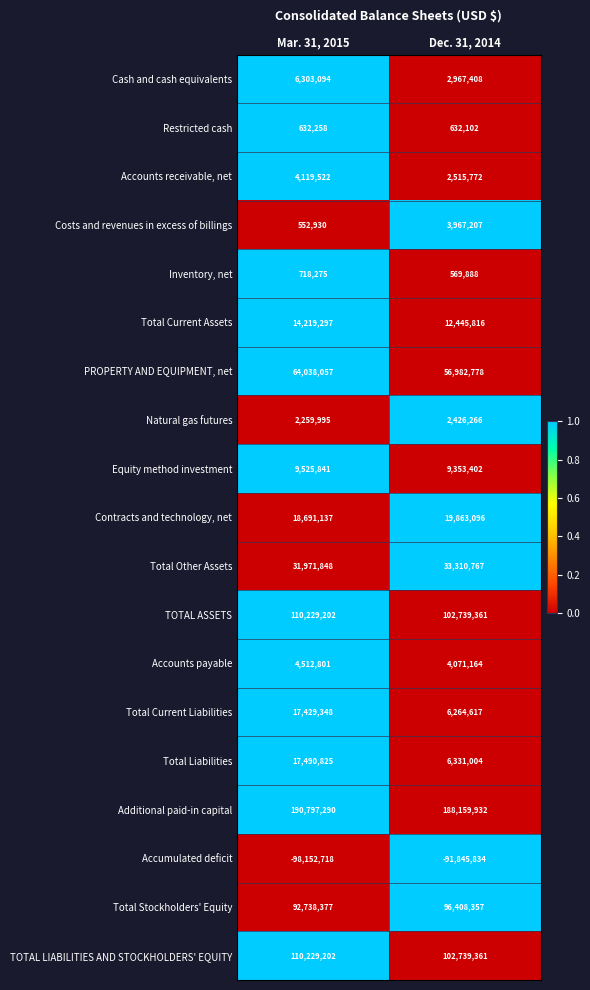

List the labels in order of Accumulated deficit value, largest first.

Dec. 31, 2014, Mar. 31, 2015